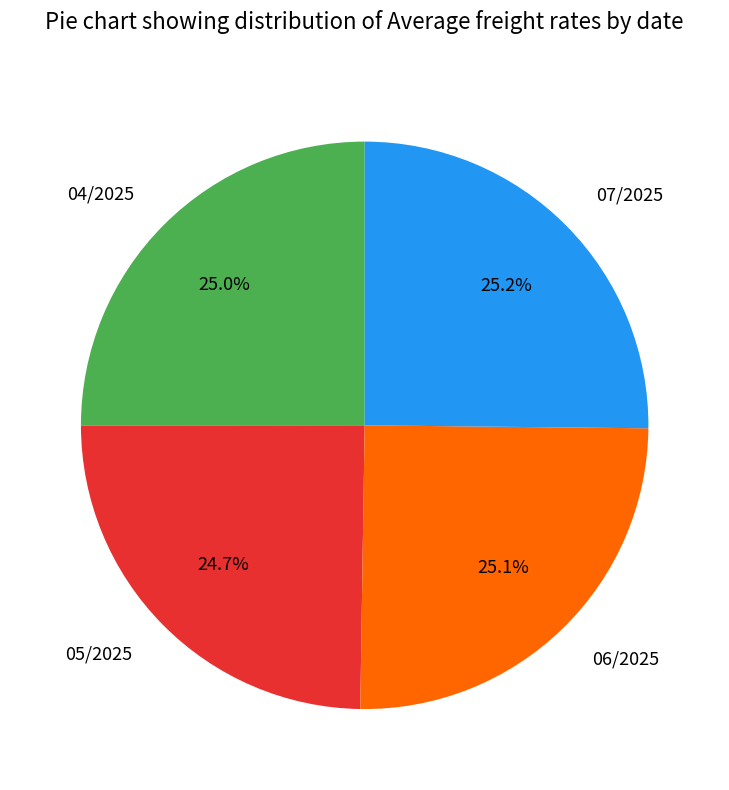

Does 06/2025 represent more than half of the total?

No